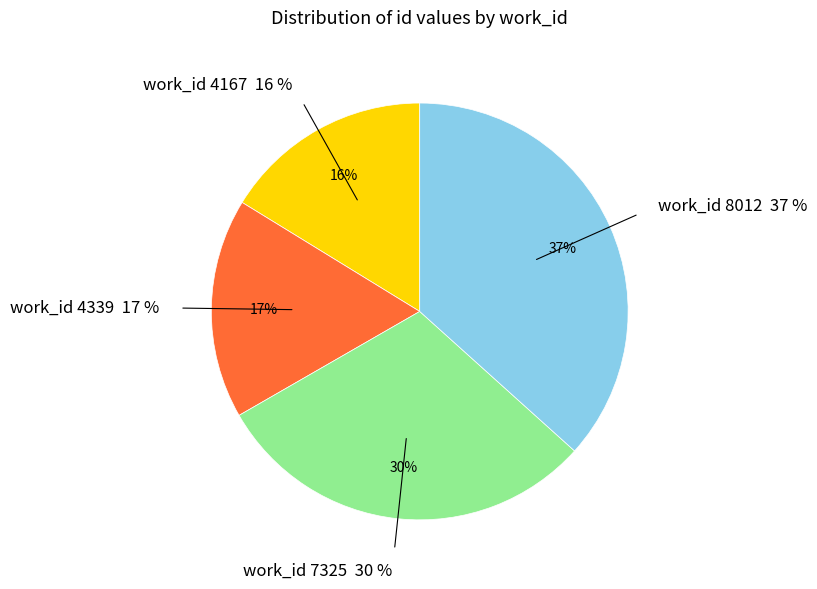

The 8012 slice represents 37% of the pie. True or false?

True